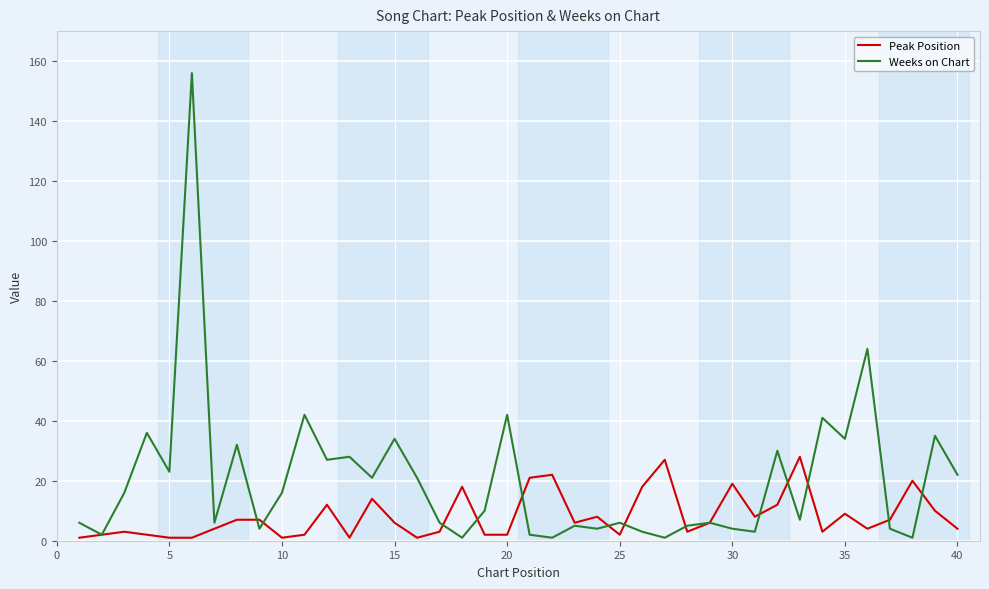

What is the maximum value for Peak Position?

28